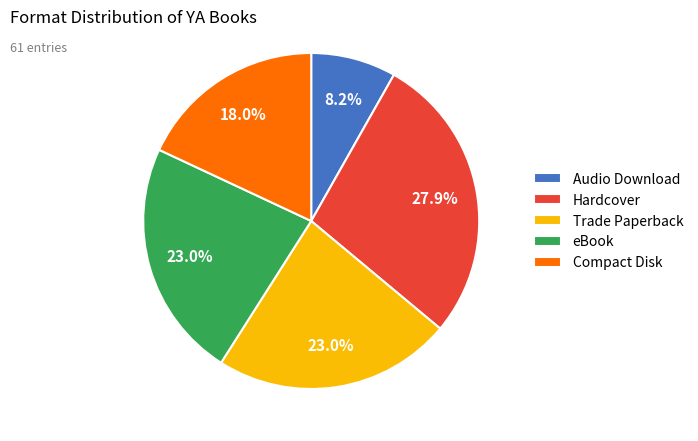

What portion of the pie excludes Trade Paperback?

77.0%